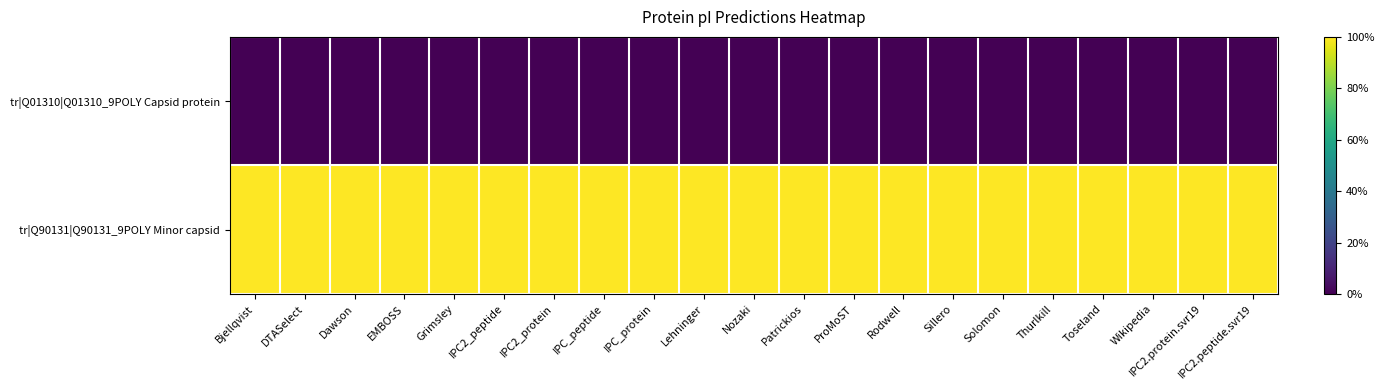

Reading right to left, transcribe all the data shown in this chart.

tr|Q01310|Q01310_9POLY Capsid protein: IPC2.peptide.svr19=0	IPC2.protein.svr19=0	Wikipedia=0	Toseland=0	Thurlkill=0	Solomon=0	Sillero=0	Rodwell=0	ProMoST=0	Patrickios=0	Nozaki=0	Lehninger=0	IPC_protein=0	IPC_peptide=0	IPC2_protein=0	IPC2_peptide=0	Grimsley=0	EMBOSS=0	Dawson=0	DTASelect=0	Bjellqvist=0
tr|Q90131|Q90131_9POLY Minor capsid: IPC2.peptide.svr19=1	IPC2.protein.svr19=1	Wikipedia=1	Toseland=1	Thurlkill=1	Solomon=1	Sillero=1	Rodwell=1	ProMoST=1	Patrickios=1	Nozaki=1	Lehninger=1	IPC_protein=1	IPC_peptide=1	IPC2_protein=1	IPC2_peptide=1	Grimsley=1	EMBOSS=1	Dawson=1	DTASelect=1	Bjellqvist=1